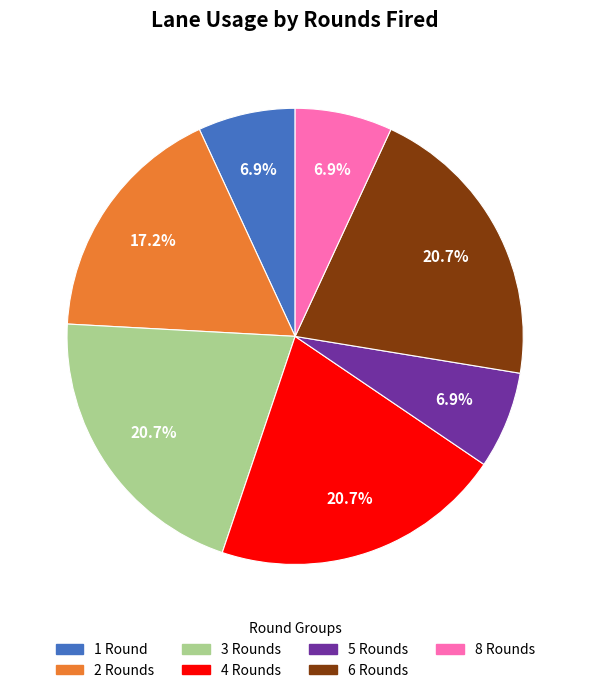

Is there any slice that represents more than half of the pie?

No